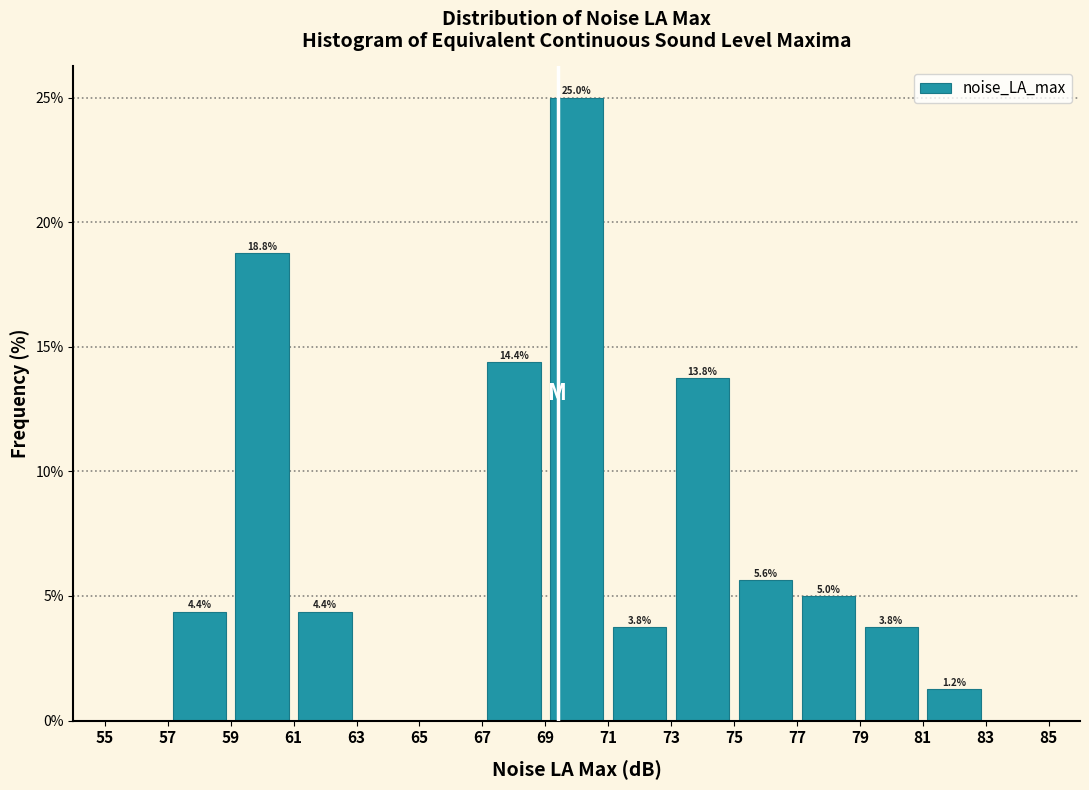

Over which range of the x-axis is the bar tallest?

69 to 71